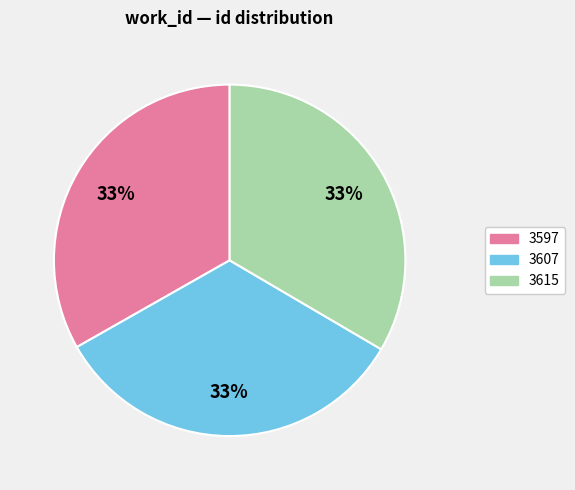

True or false: 3615 accounts for 40% of the total.

False